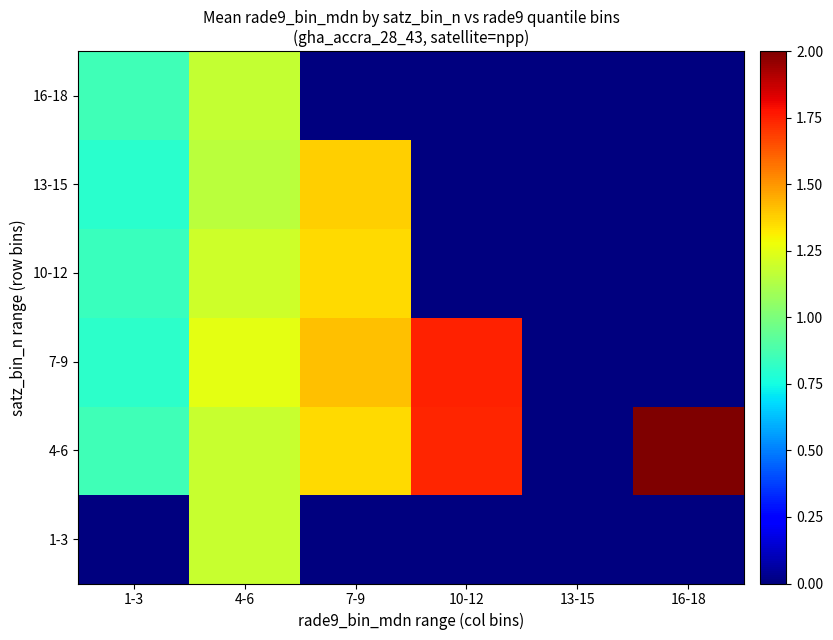

What is the spread (max minus min) of values at 7-9?

1.4